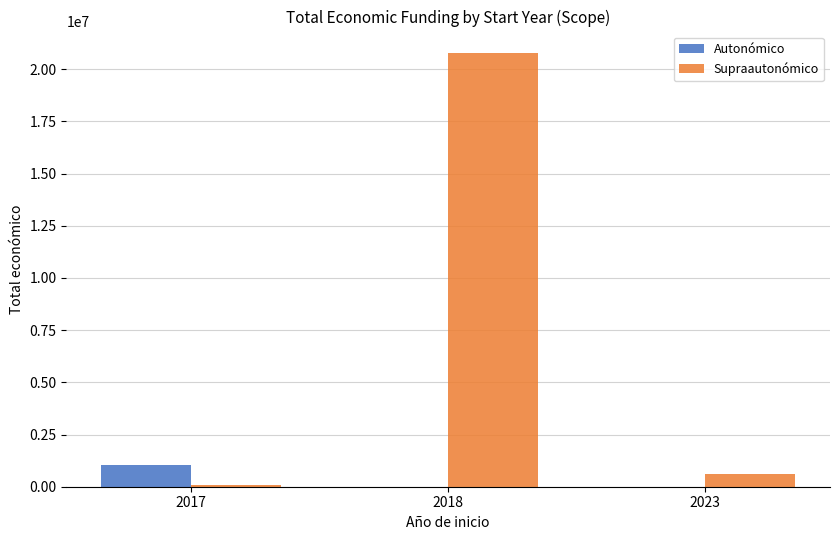

Reading left to right, list all the values displayed in this chart.

Autonómico: 1018972	0	0
Supraautonómico: 61850	20763201	599444